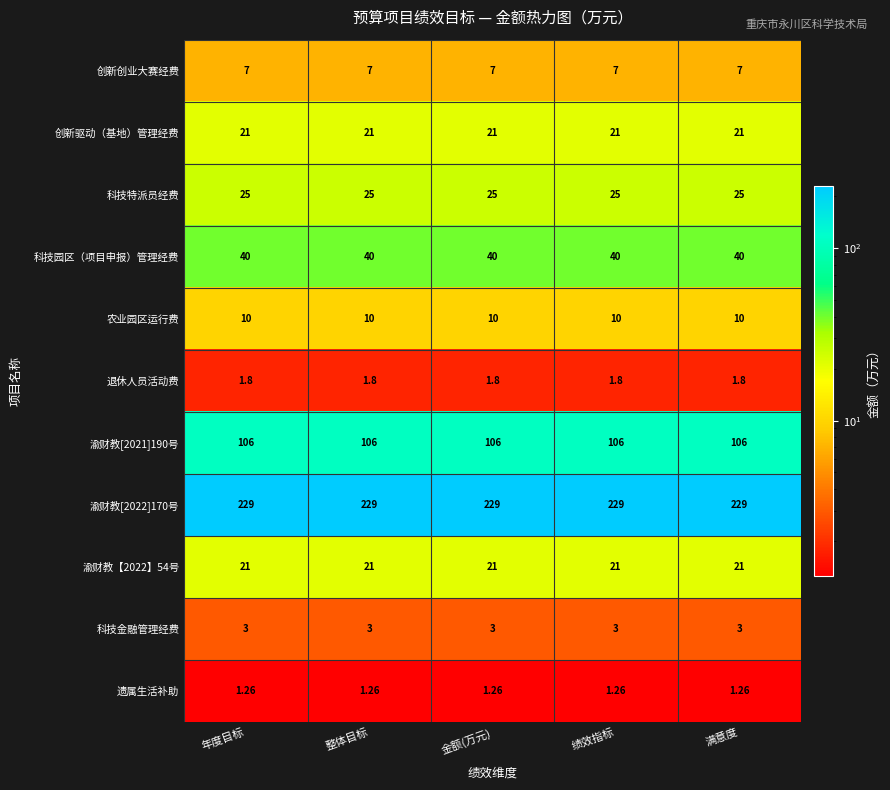

Is the value of 退休人员活动费 at 年度目标 greater than the value of 农业园区运行费 at 满意度?

No